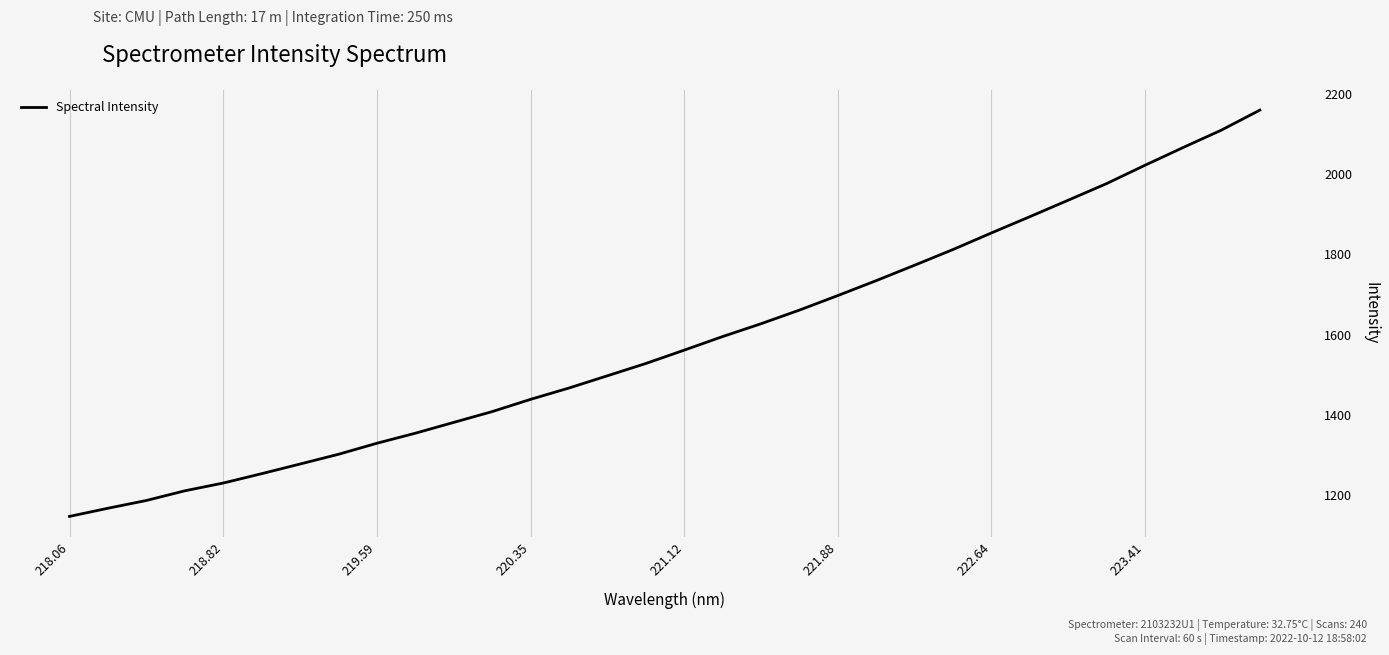

What is the difference between the maximum and minimum values?

1012.3